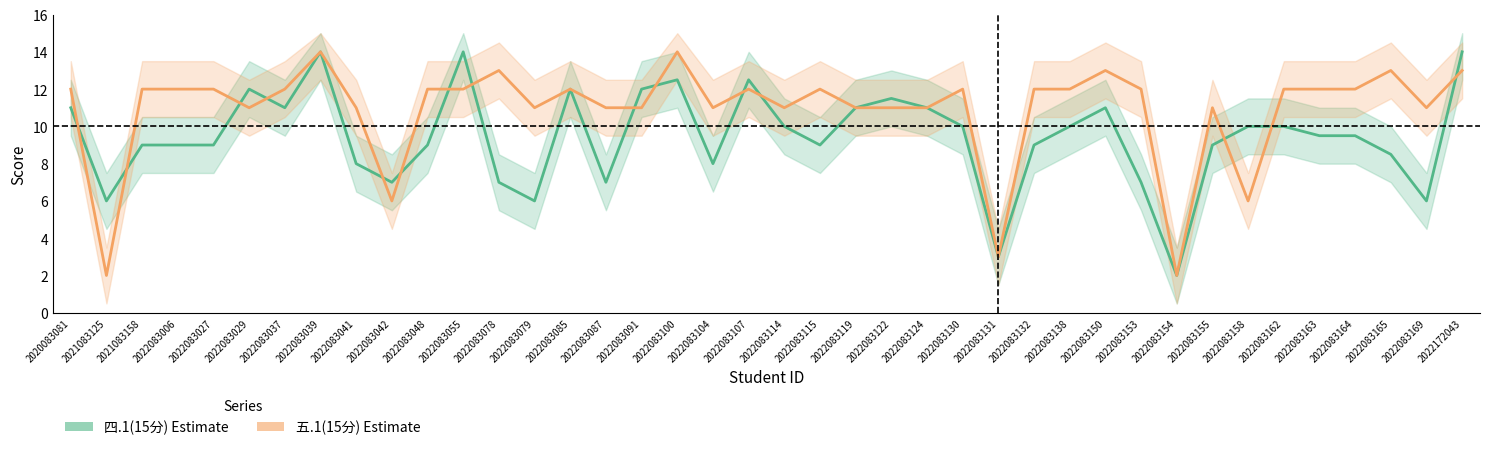

What is the value of the 四.1(15分) point at the 12th from the left?

14.0